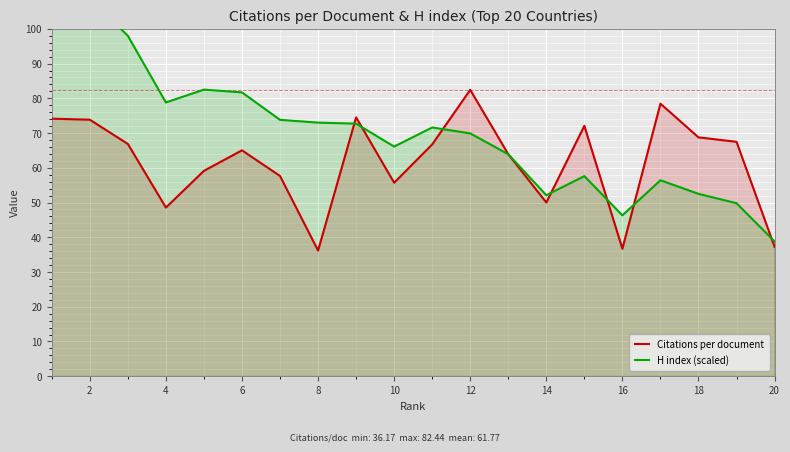

How many data points in H index (scaled) are less than 71?

10